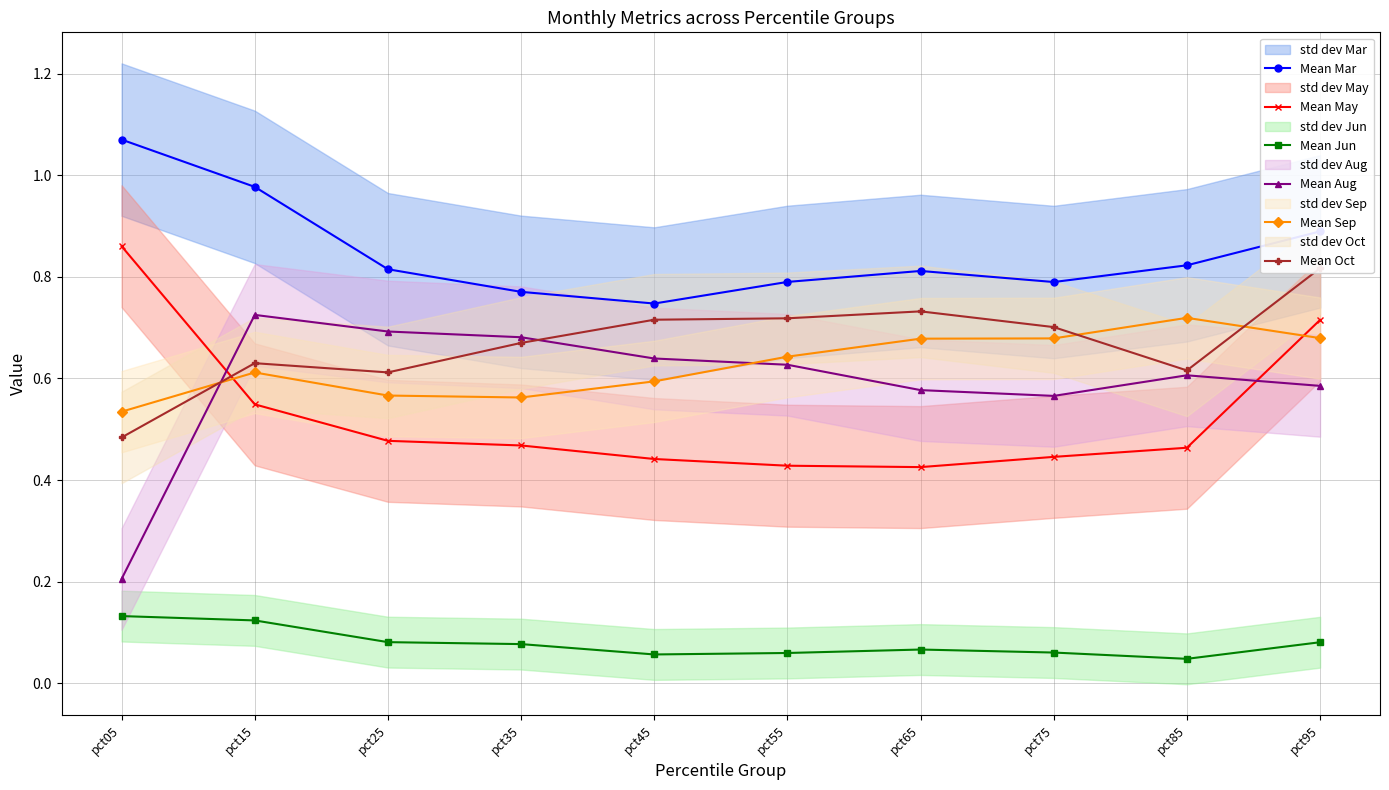

What is the difference between the highest and lowest values at pct25?

0.7